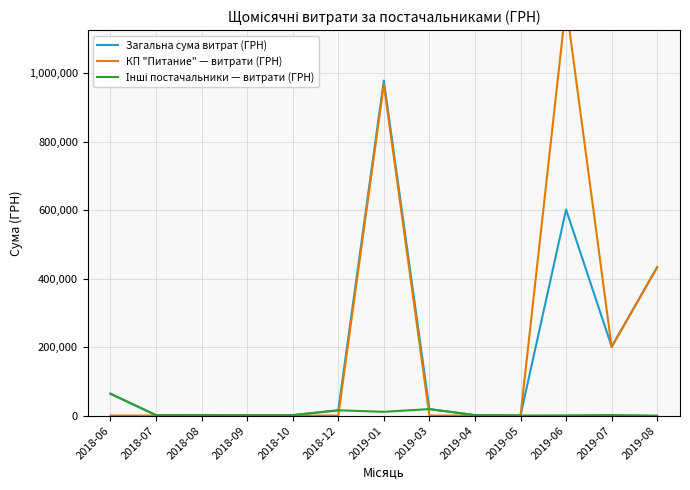

Is it true that Інші постачальники — витрати (ГРН) equals 209.5 at 2019-06?

False